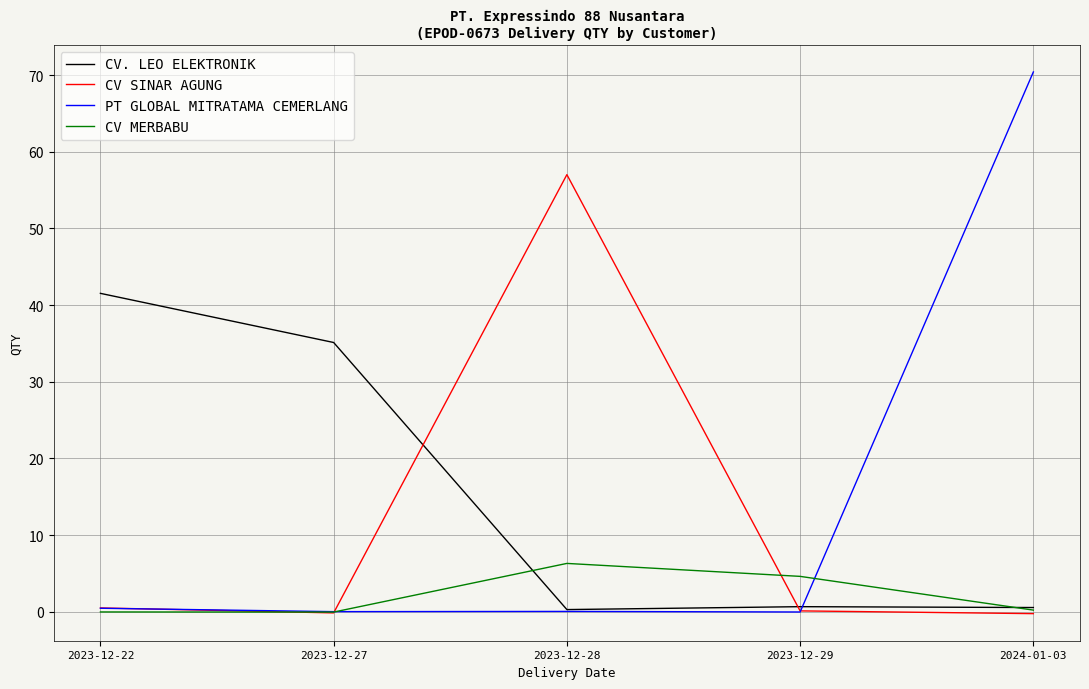

What position from the left is 2023-12-29?

4